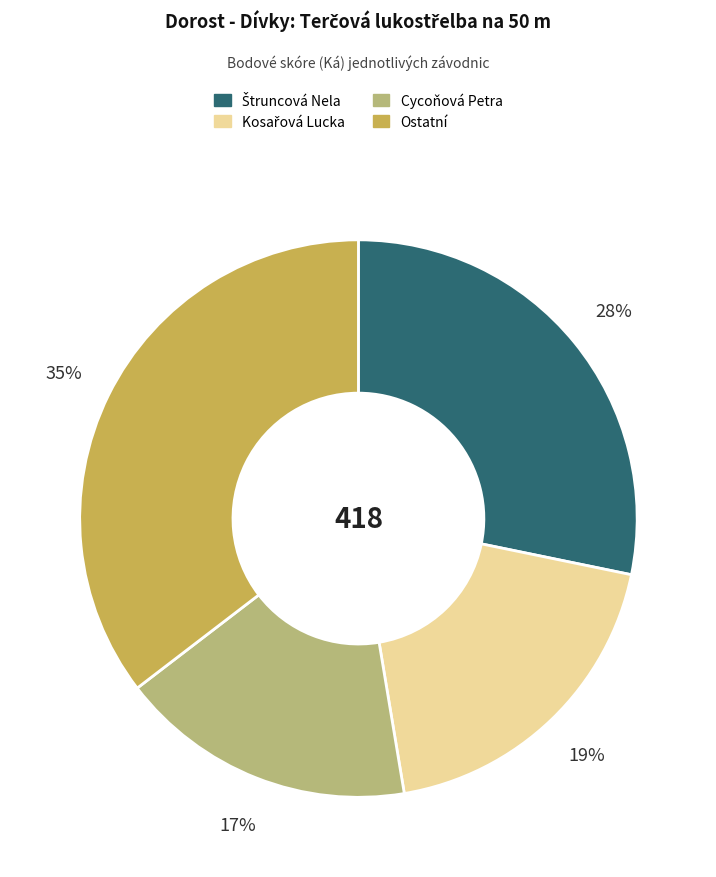

Does any single category account for the majority?

No